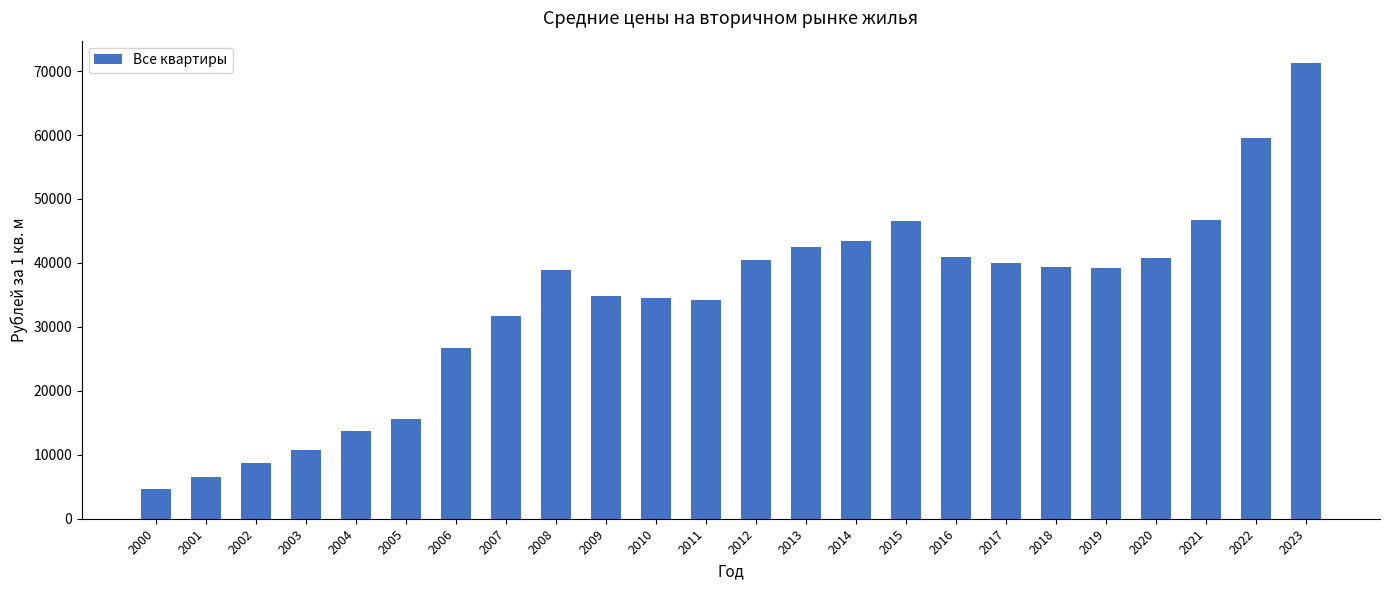

What is the minimum value shown in the chart?

4641